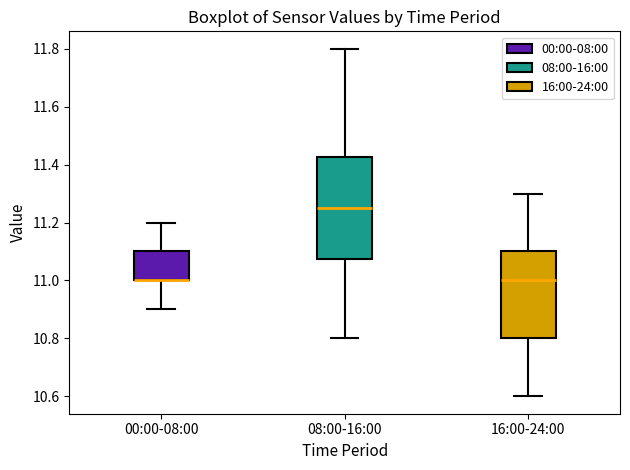

Where does the upper whisker of the box for 00:00-08:00 end on the y-axis? The values are not printed on the chart, so give them approximately, as read against the axis.

11.20